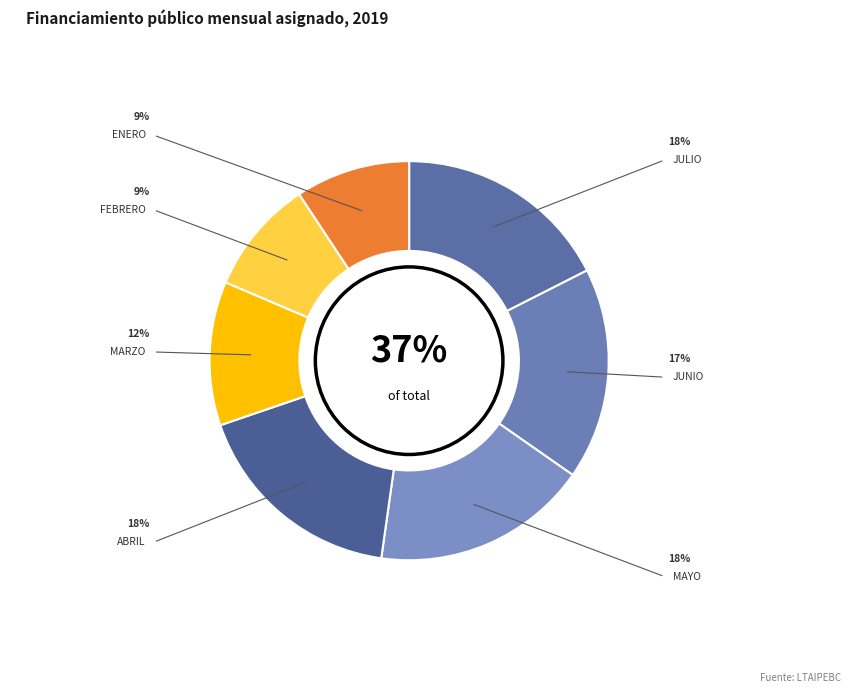

Combined, do ENERO and MARZO account for over 50%?

No